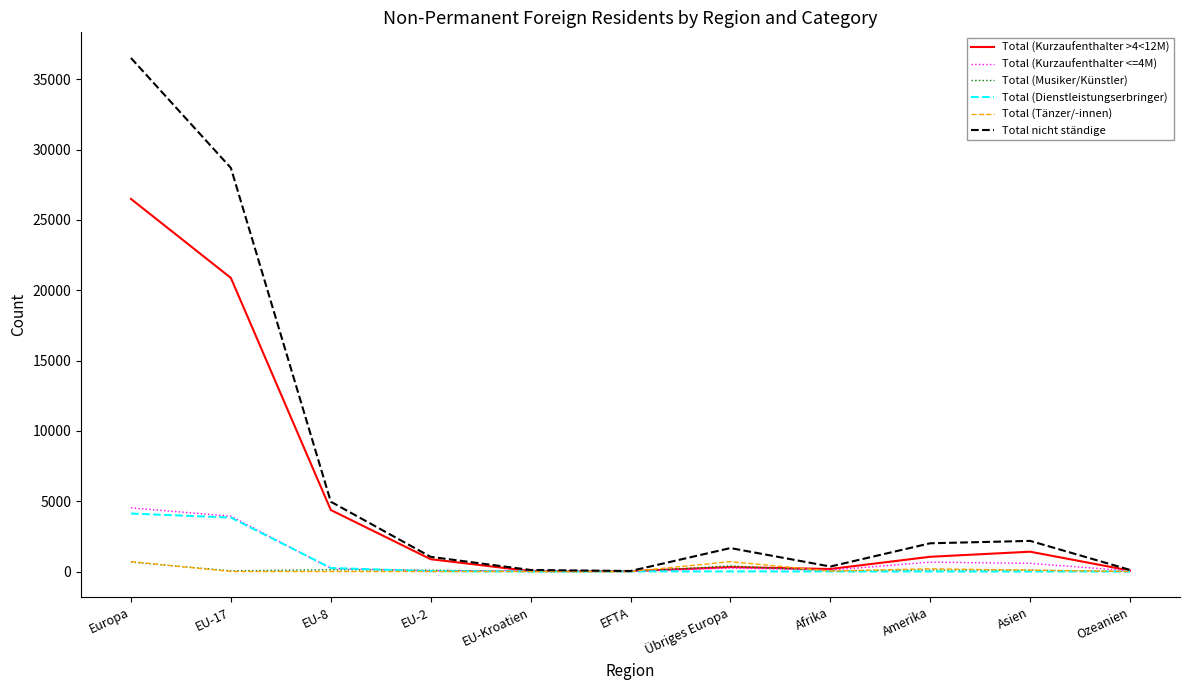

What position from the left is Amerika?

9